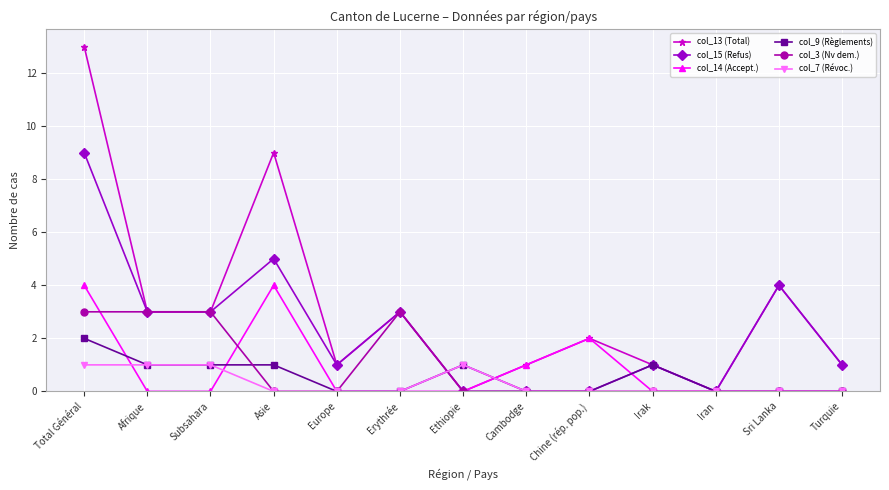

What is the maximum value shown in the chart?

13